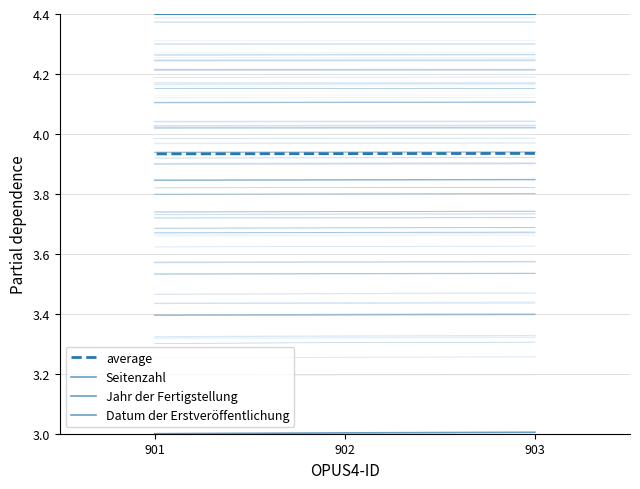

What is the sum of the Seitenzahl values at 902 and 901?

6.0